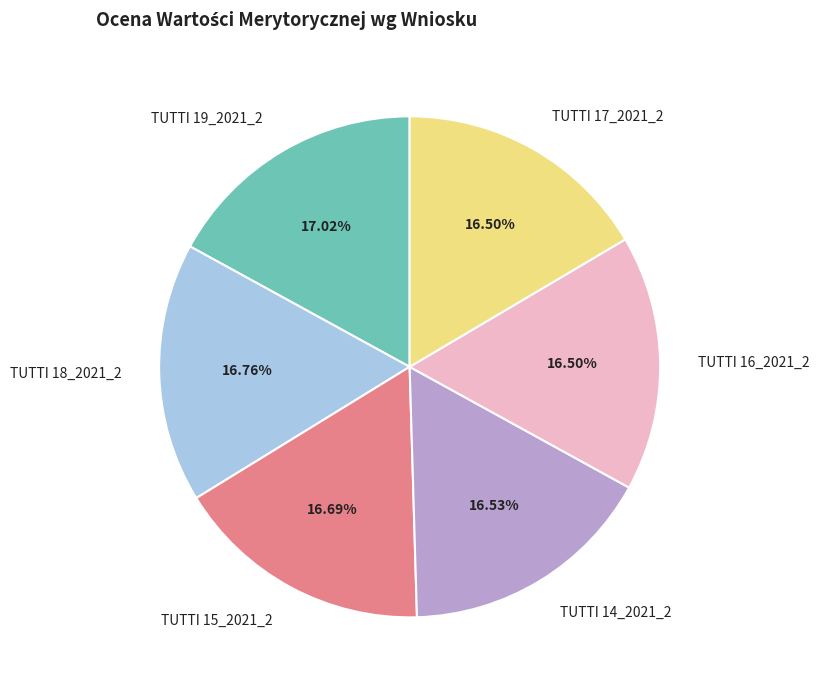

The TUTTI 16_2021_2 slice represents 23% of the pie. True or false?

False